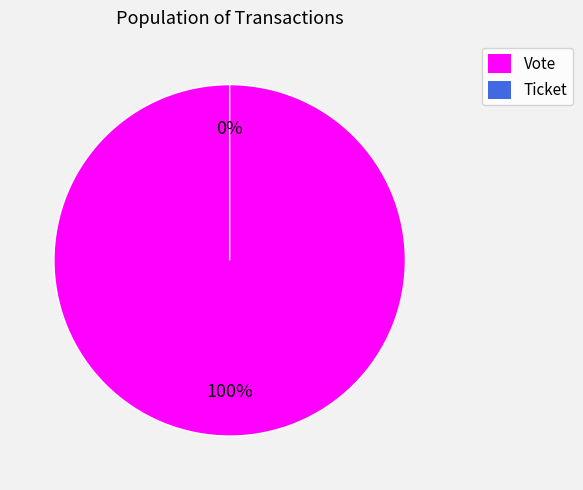

Does Vote represent more than half of the total?

Yes